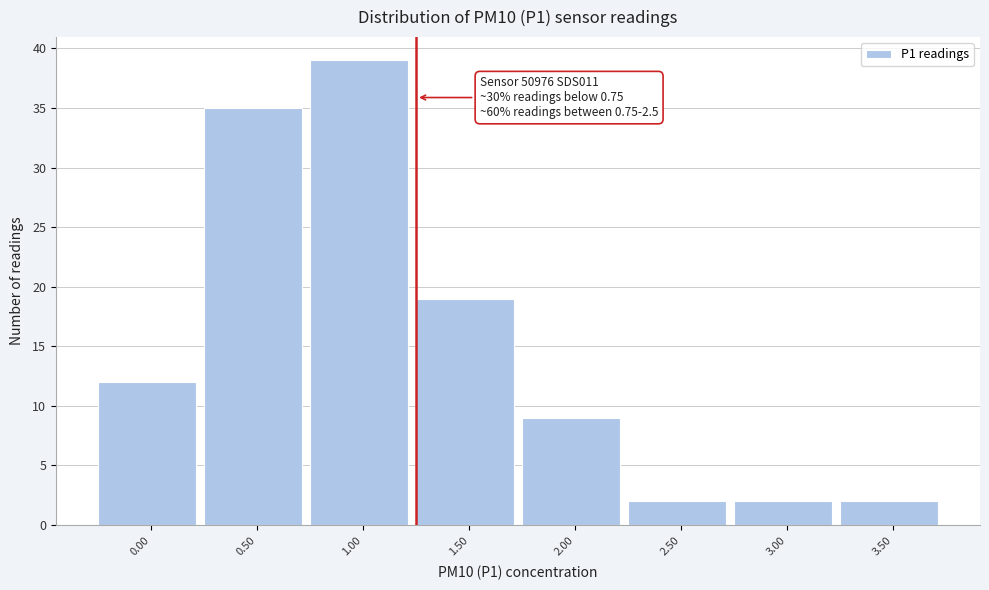

Reading left to right, list all the values displayed in this chart.

12	35	39	19	9	2	2	2